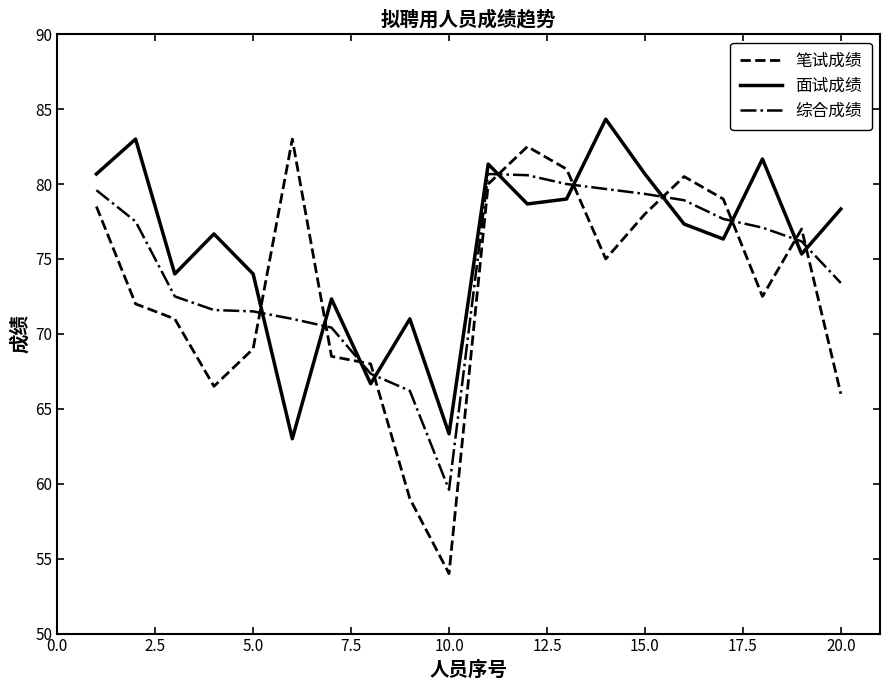

What is the maximum value for 面试成绩?

84.3